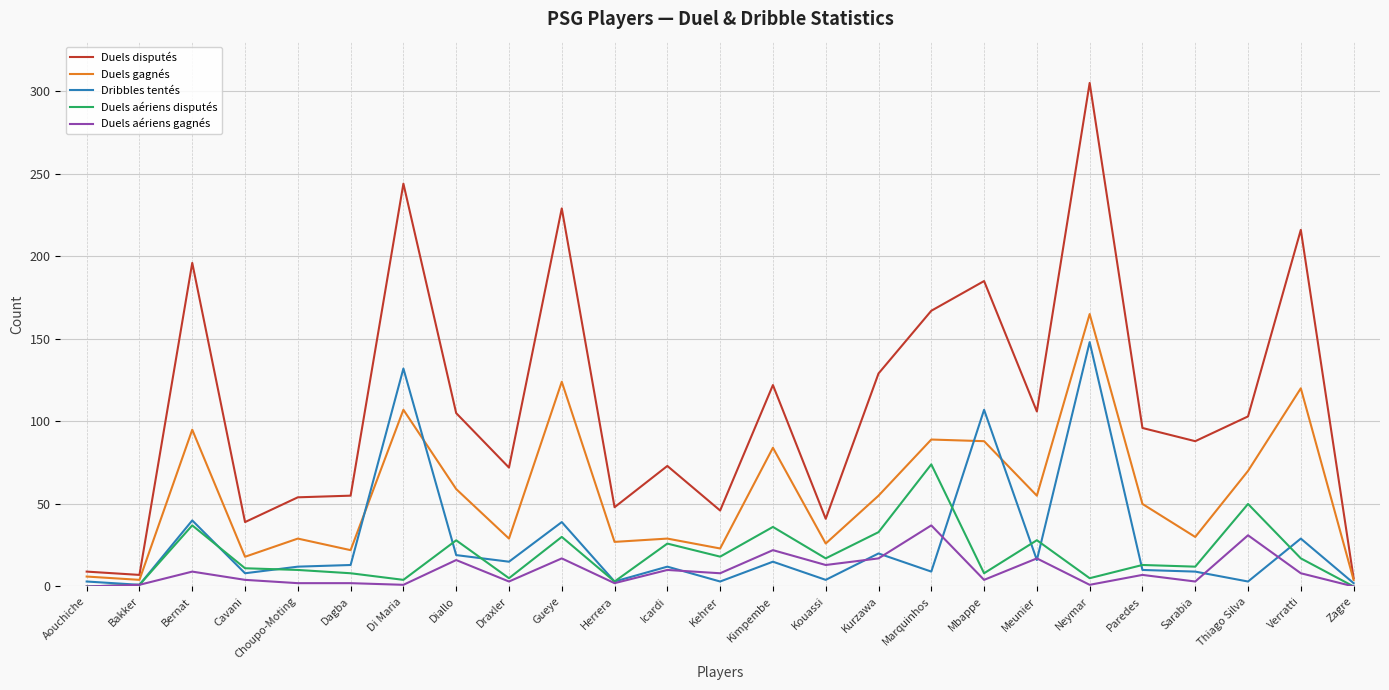

At which category is the sum across all series the highest?

Neymar